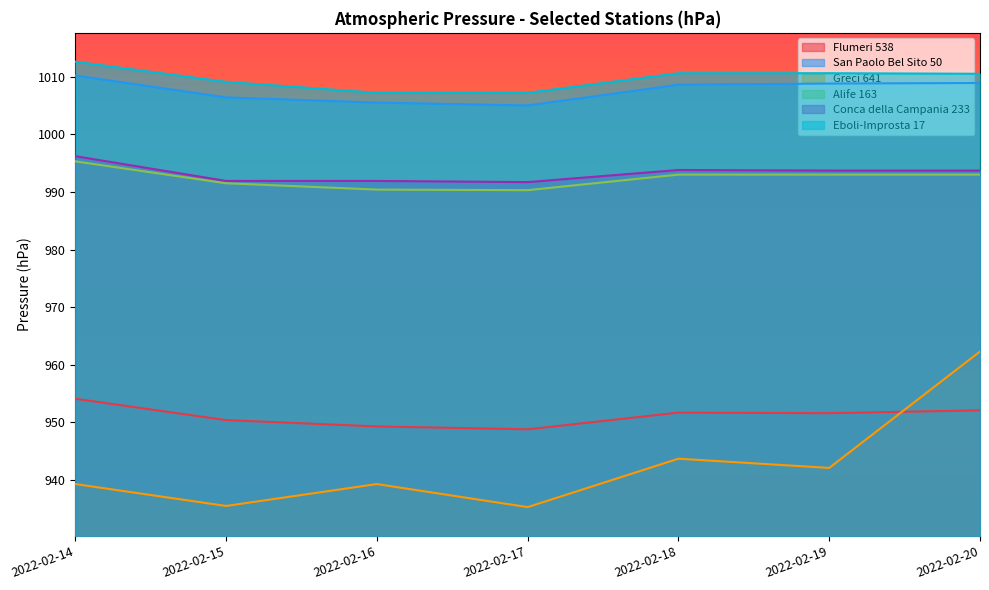

Reading right to left, extract all data points from this chart.

Flumeri 538: 952.1	951.6	951.7	948.8	949.3	950.4	954.1
San Paolo Bel Sito 50: 1008.9	1008.8	1008.6	1005.0	1005.5	1006.4	1010.2
Greci 641: 962.3	942.1	943.7	935.3	939.3	935.5	939.3
Alife 163: 993.0	993.0	993.0	990.3	990.4	991.5	995.3
Conca della Campania 233: 993.7	993.7	993.8	991.7	991.9	991.9	996.2
Eboli-Improsta 17: 1010.5	1010.6	1010.6	1007.2	1007.2	1009.1	1012.6